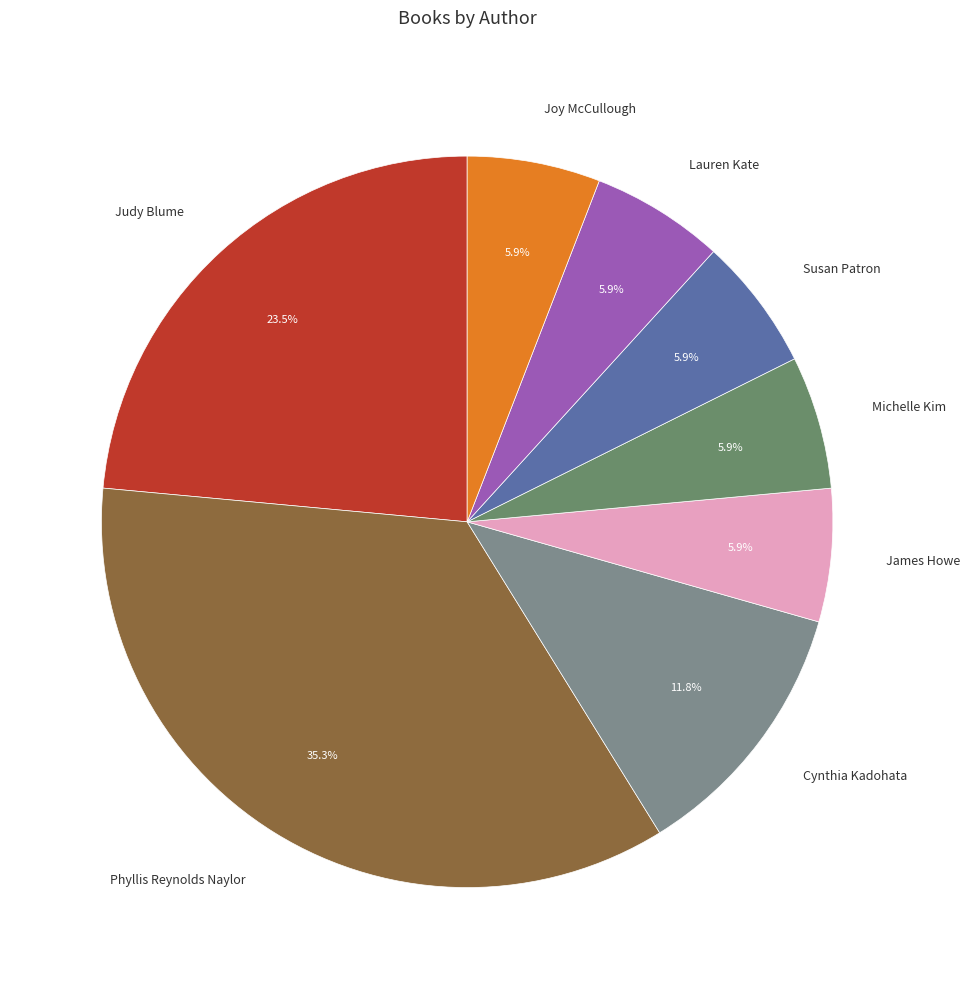

What is the ratio of the value at Phyllis Reynolds Naylor to the value at Judy Blume?

1.5